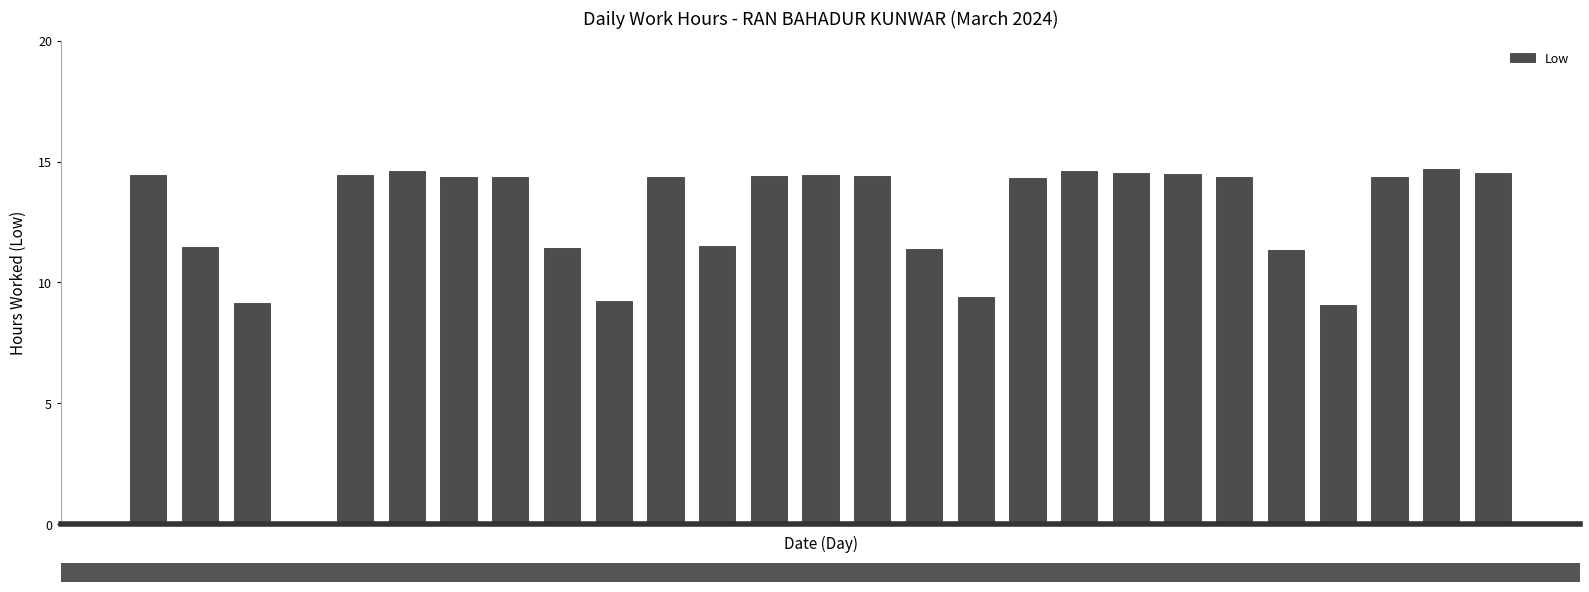

What is the average value?

12.6